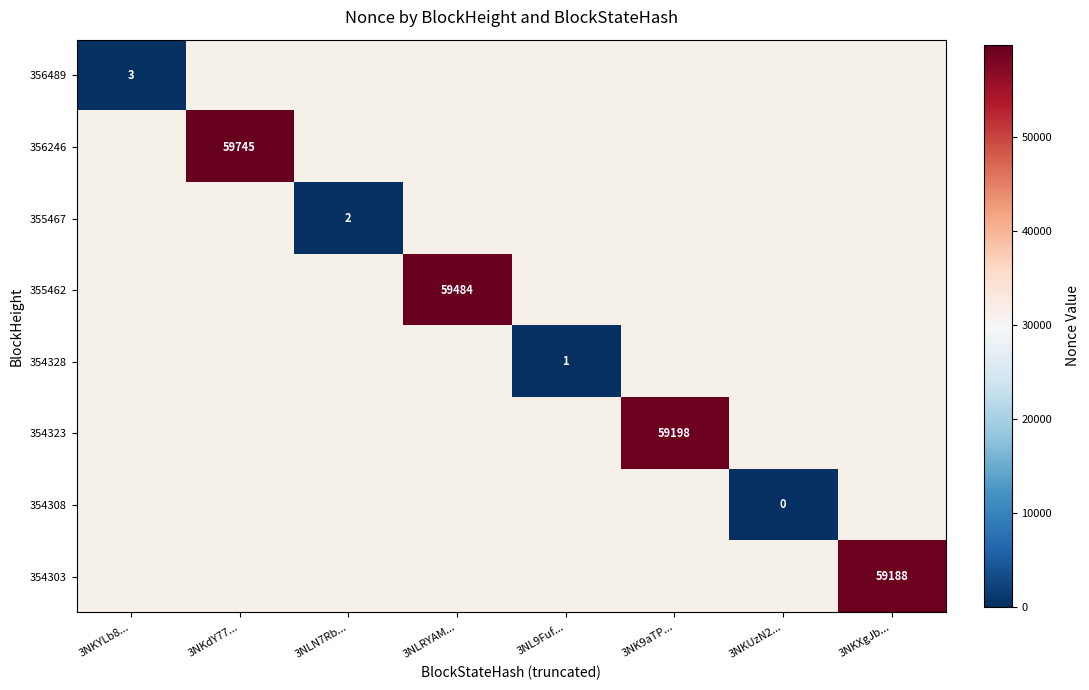

Count the number of data series in this chart.

8